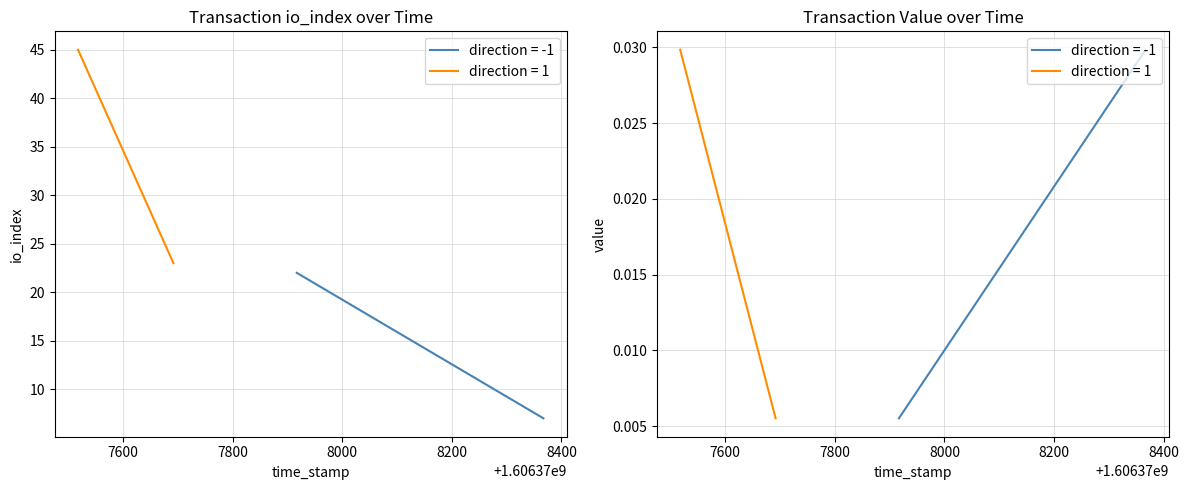

At which category is the sum across all series the highest?

1606377518